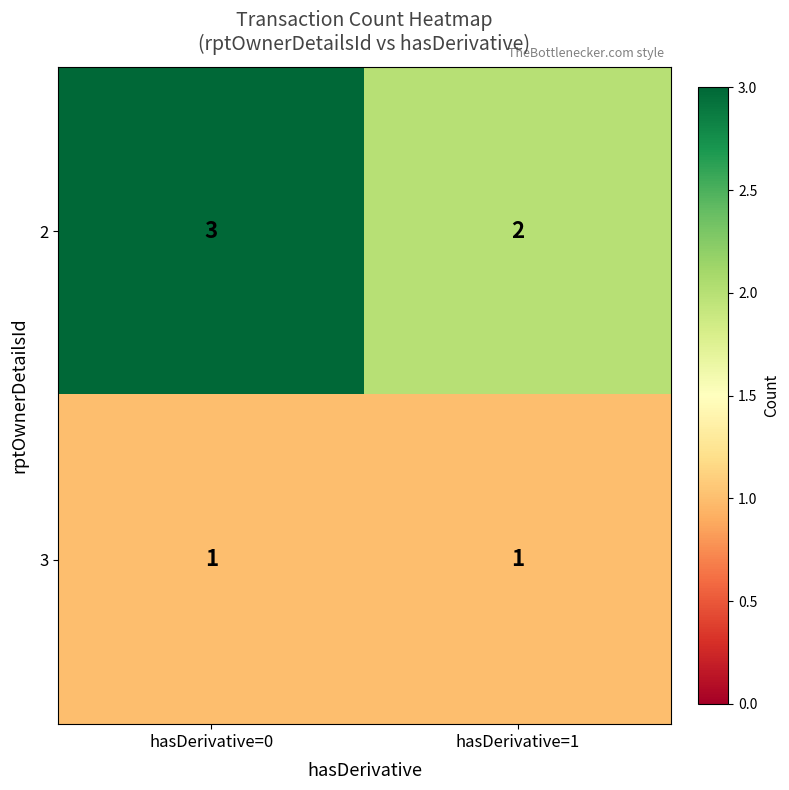

Rank the series by their average value, from lowest to highest.

3, 2